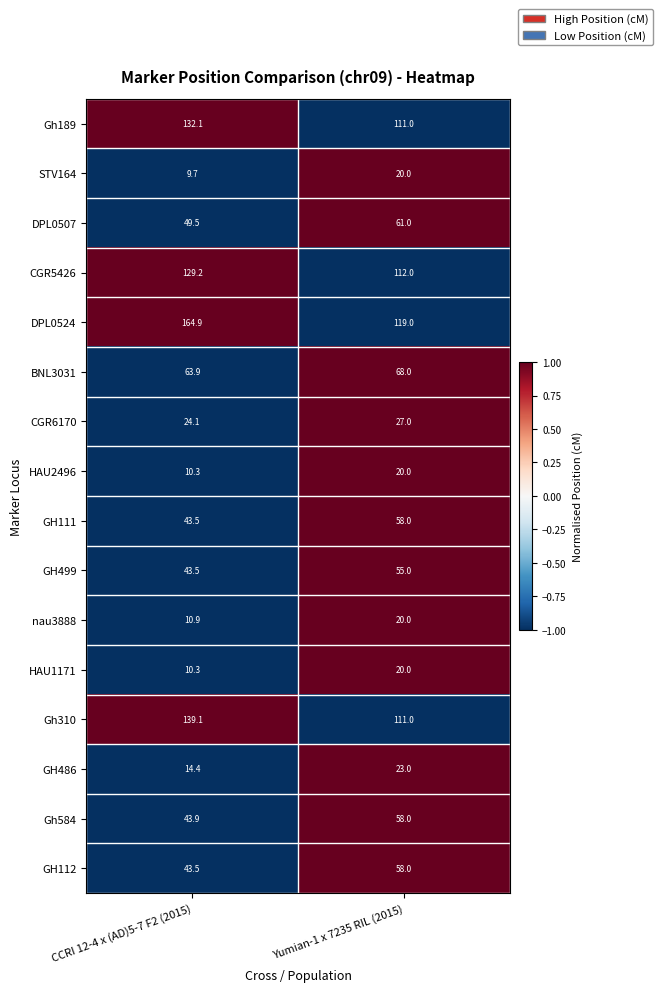

What is the highest value of the GH499 series?

55.0